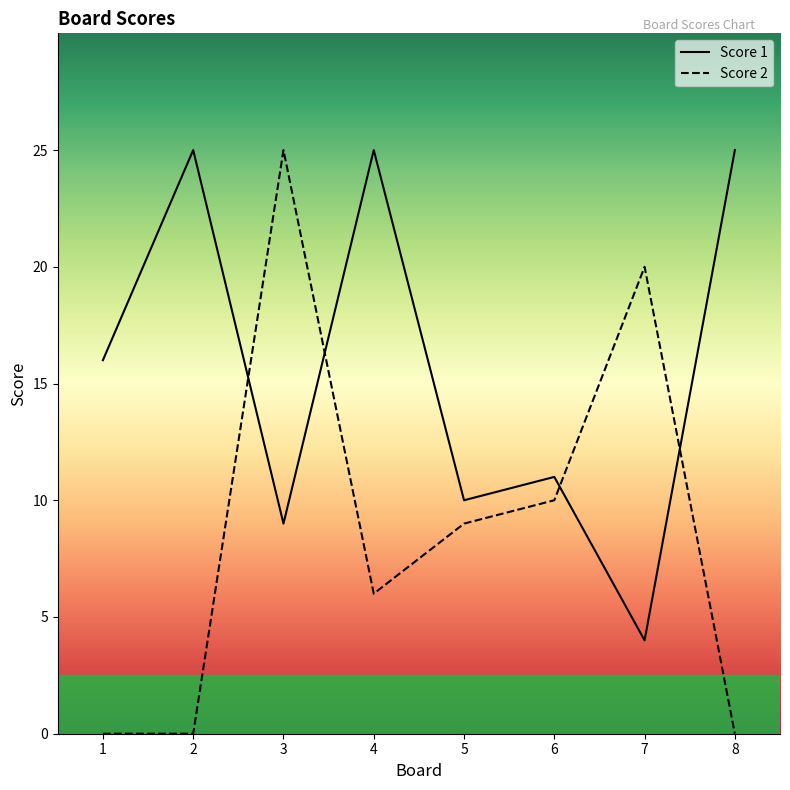

At how many categories does at least one series exceed 8?

8